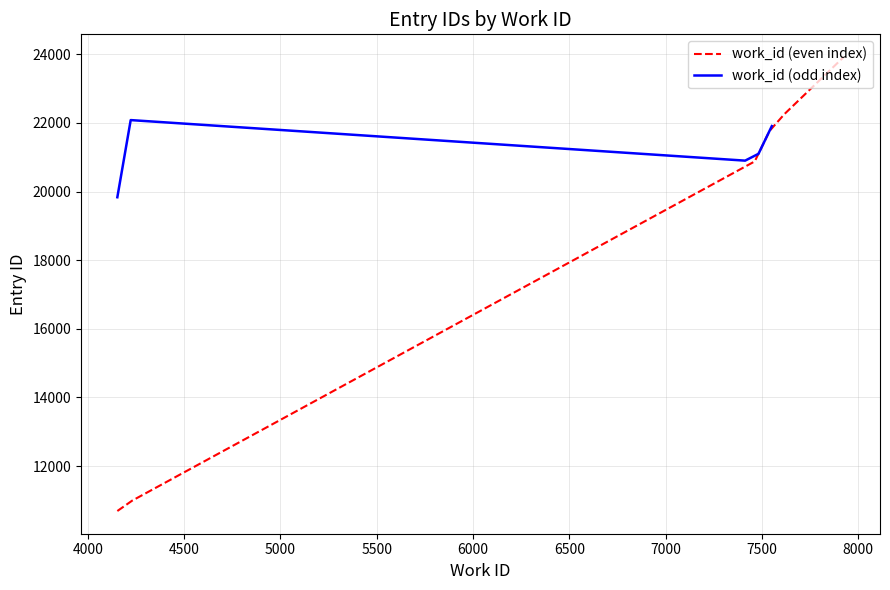

Reading right to left, transcribe all the data shown in this chart.

work_id: 7924=7924	4167=4167	7551=7551	7551=7551	7463=7463	7463=7463	4153=4153	4167=4167	4153=4153
id: 7924=23920	4167=22103	7551=21908	7551=21904	7463=20882	7463=20881	4153=19834	4167=10800	4153=10690